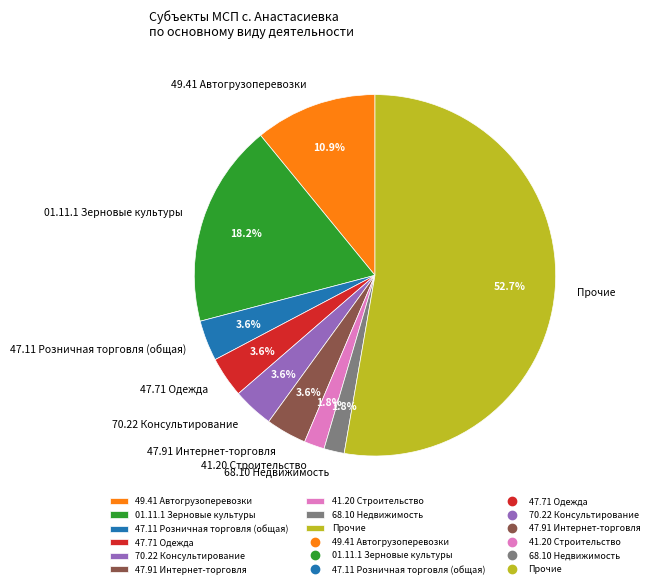

Is there any slice that represents more than half of the pie?

Yes